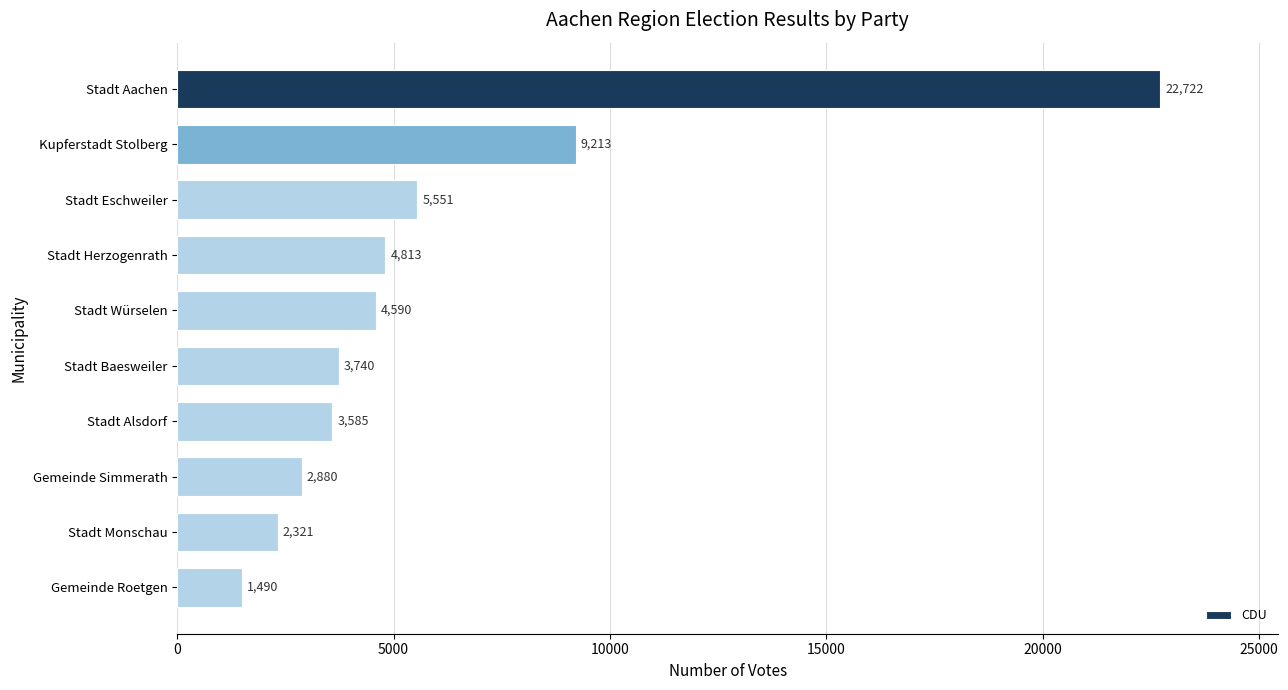

What is the ratio of the value at Stadt Würselen to the value at Stadt Baesweiler?

1.2